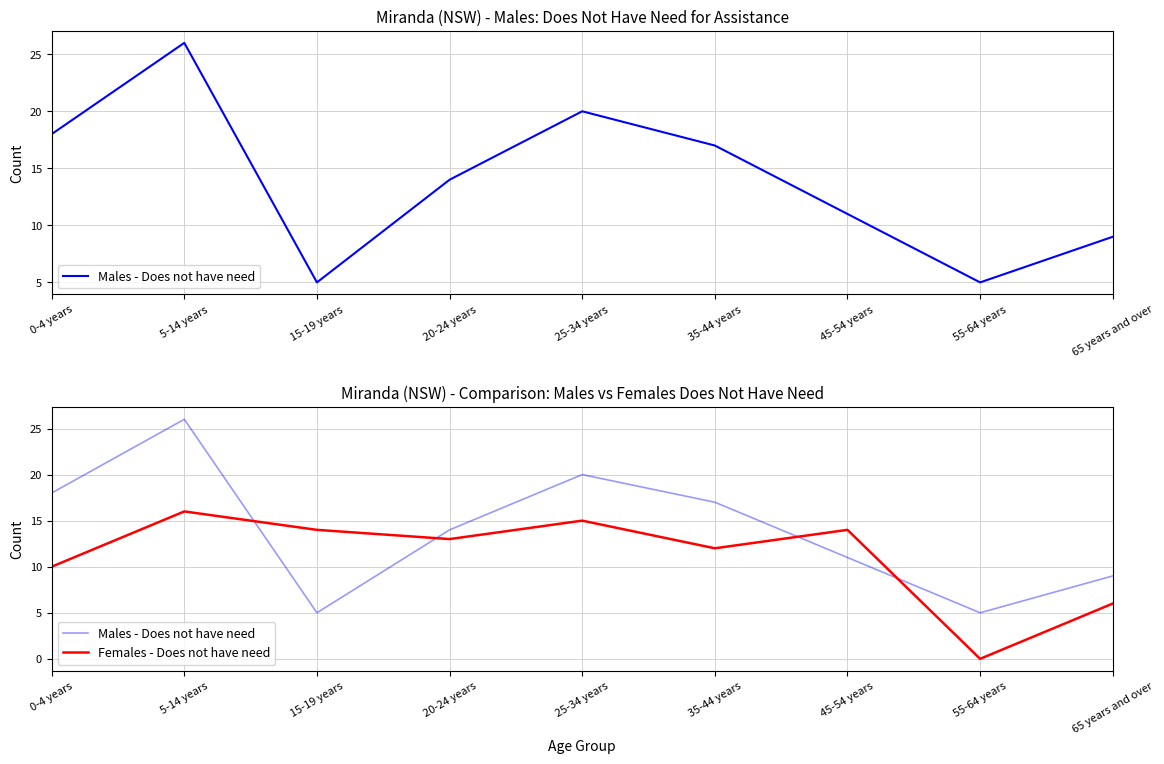

Is the value of Females - Does not have need at 15-19 years greater than the value of Males - Does not have need at 15-19 years?

Yes